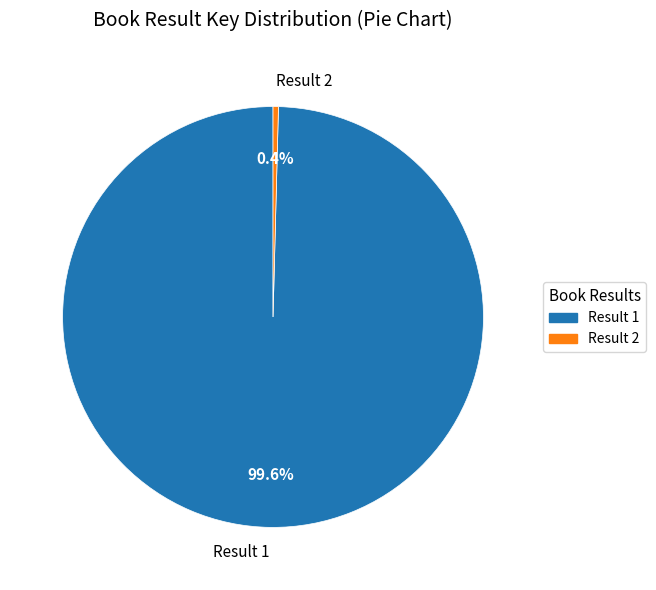

What percentage is NOT represented by Result 2?

99.6%